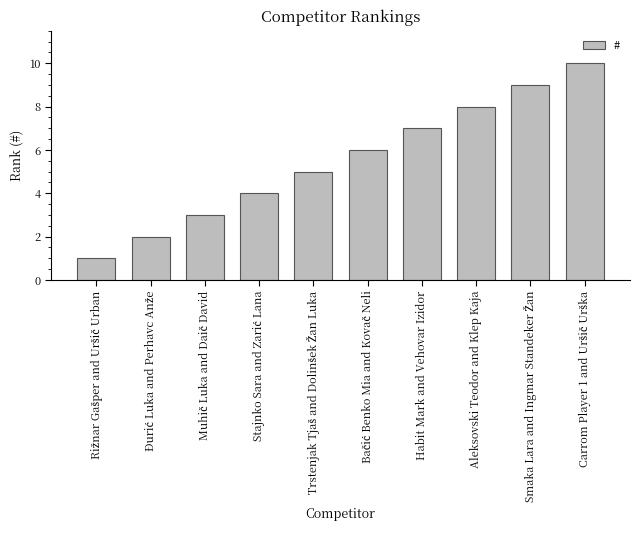

What is the greatest value displayed?

10